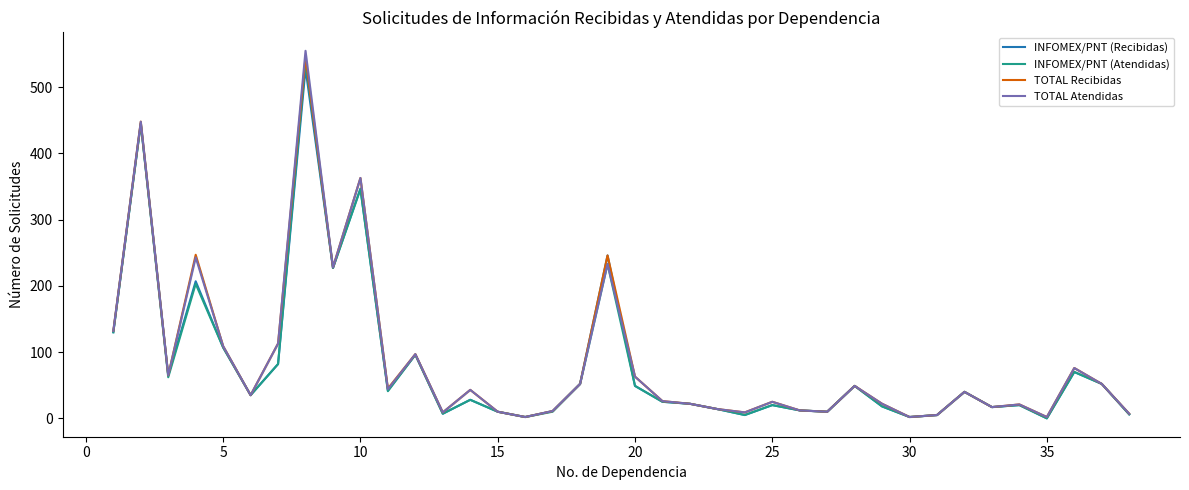

Reading right to left, list all the values displayed in this chart.

INFOMEX/PNT (Recibidas): 6	52	70	0	20	17	40	5	2	18	49	10	12	20	5	14	22	25	49	246	52	11	2	10	28	7	96	42	347	227	528	82	35	107	207	65	445	130
INFOMEX/PNT (Atendidas): 6	52	70	0	20	17	40	5	2	18	49	10	12	20	5	14	22	25	49	233	52	10	2	10	28	7	96	41	346	227	539	82	35	107	203	62	445	130
TOTAL Recibidas: 7	52	76	2	21	17	40	5	2	22	49	10	12	25	9	14	22	26	63	246	52	11	2	10	43	9	97	45	363	228	545	113	35	109	247	65	448	132
TOTAL Atendidas: 7	52	76	2	21	17	40	5	2	22	49	10	12	25	9	14	22	26	63	233	52	11	2	10	43	9	97	44	363	228	555	113	35	109	243	65	448	132